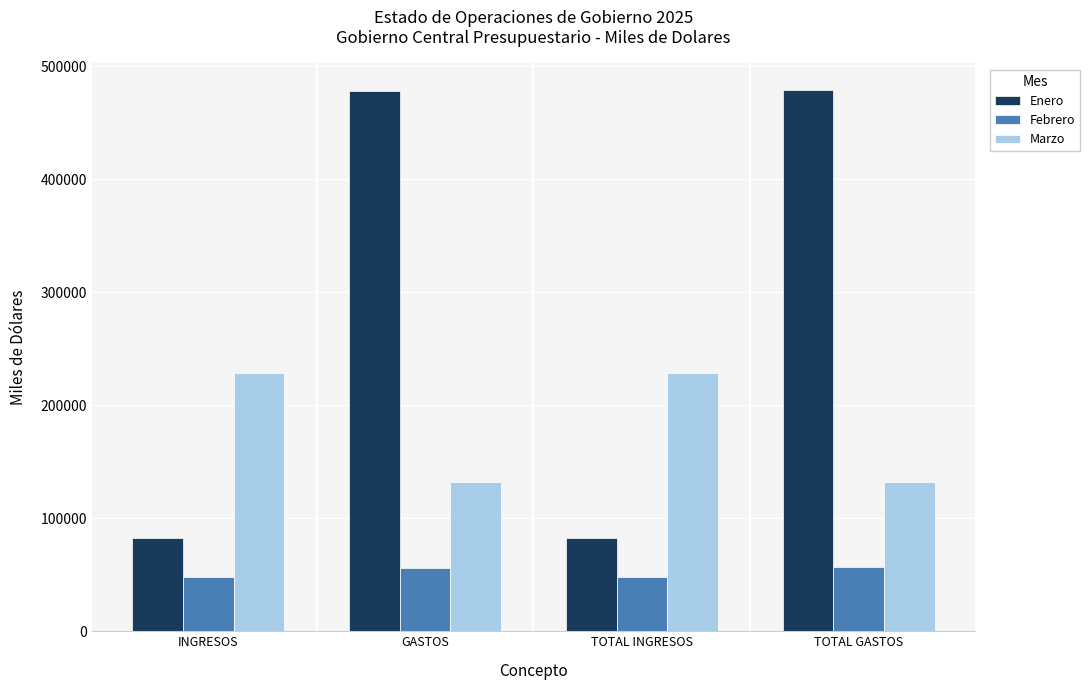

Which series has the largest total across all categories?

Enero